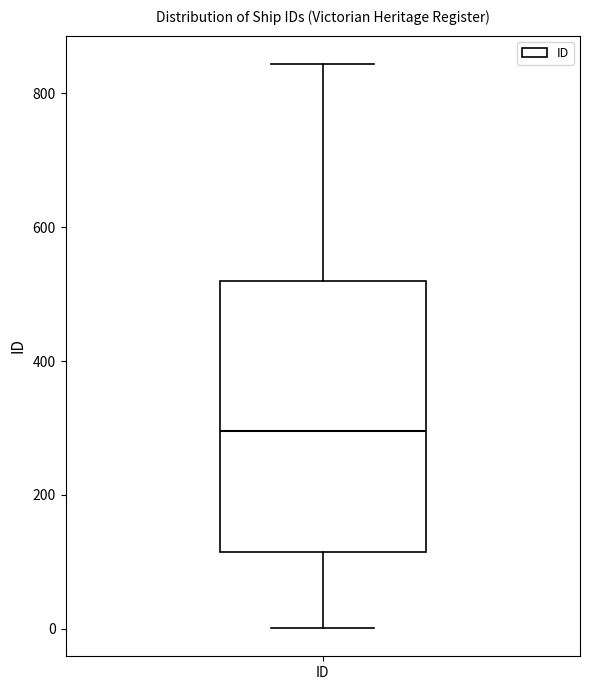

Where does the upper whisker of the box for ID end on the y-axis? The values are not printed on the chart, so give them approximately, as read against the axis.

840